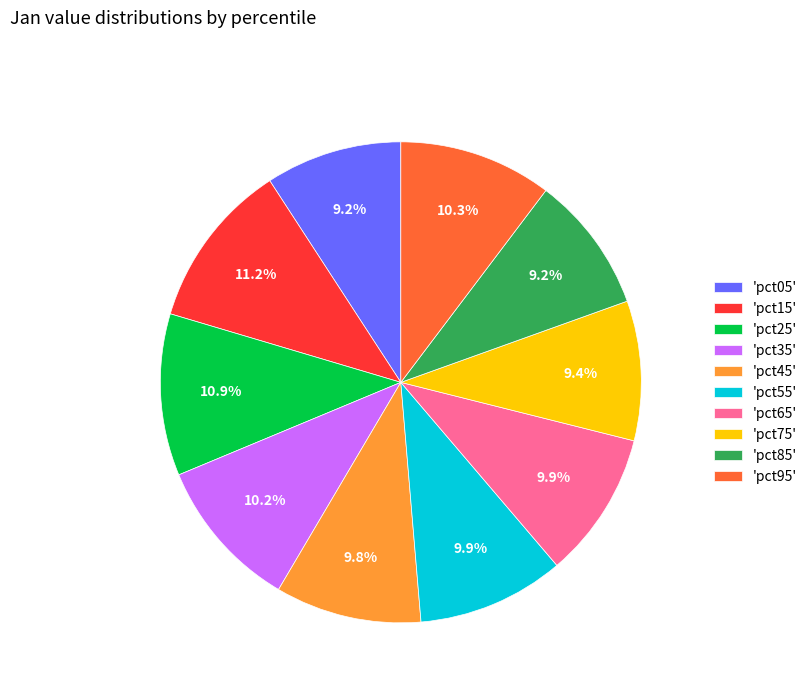

Between 'pct15' and 'pct05', which is larger?

'pct15'